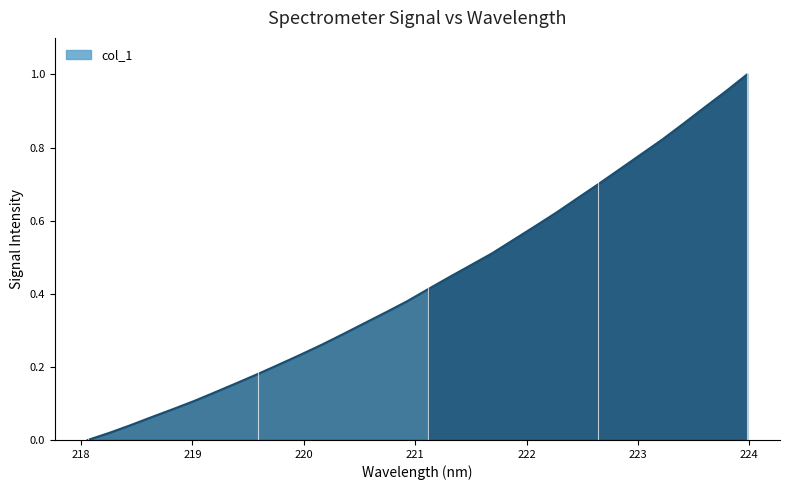

Does the chart display data point markers on the line(s)?

No